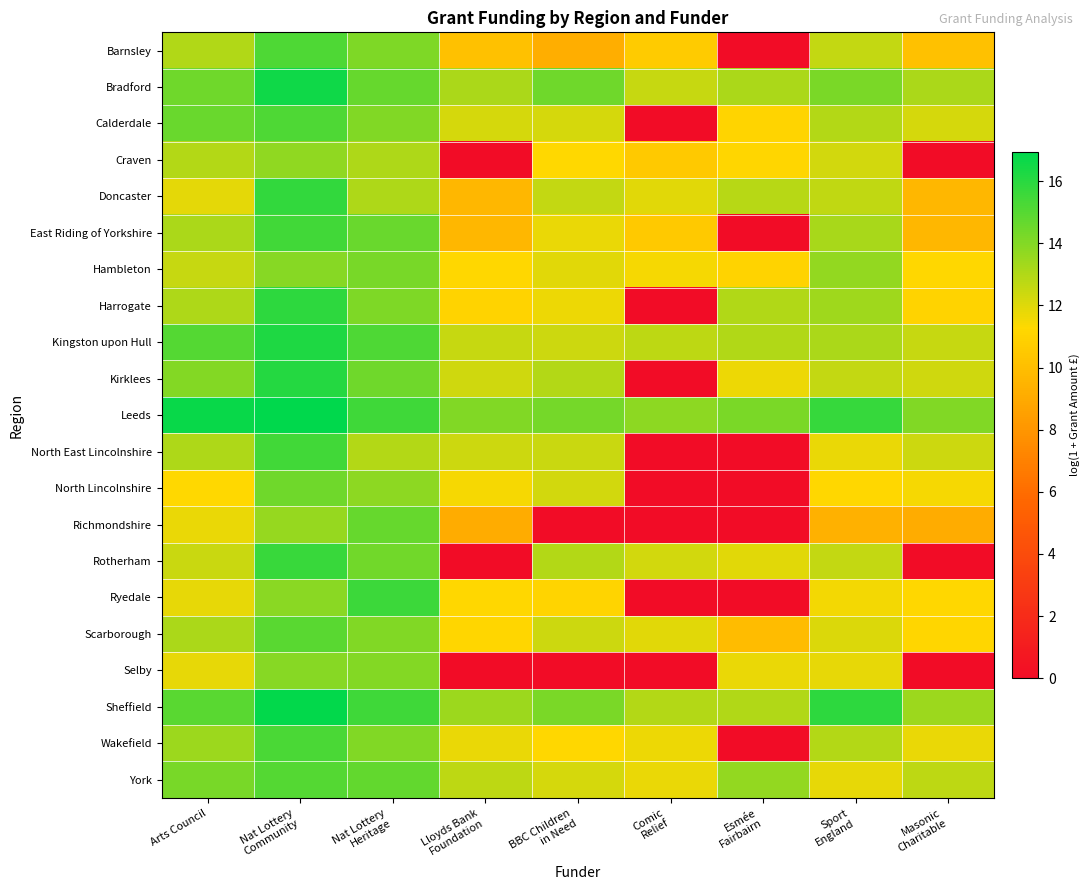

Between Nat Lottery
Heritage and BBC Children
in Need, which is larger?

Nat Lottery
Heritage